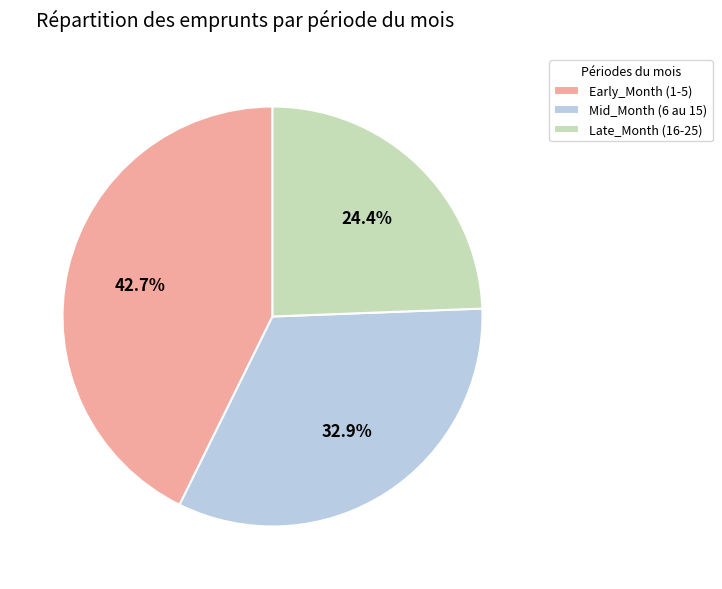

Rank the categories by value from lowest to highest.

Late_Month (16-25), Mid_Month (6 au 15), Early_Month (1-5)